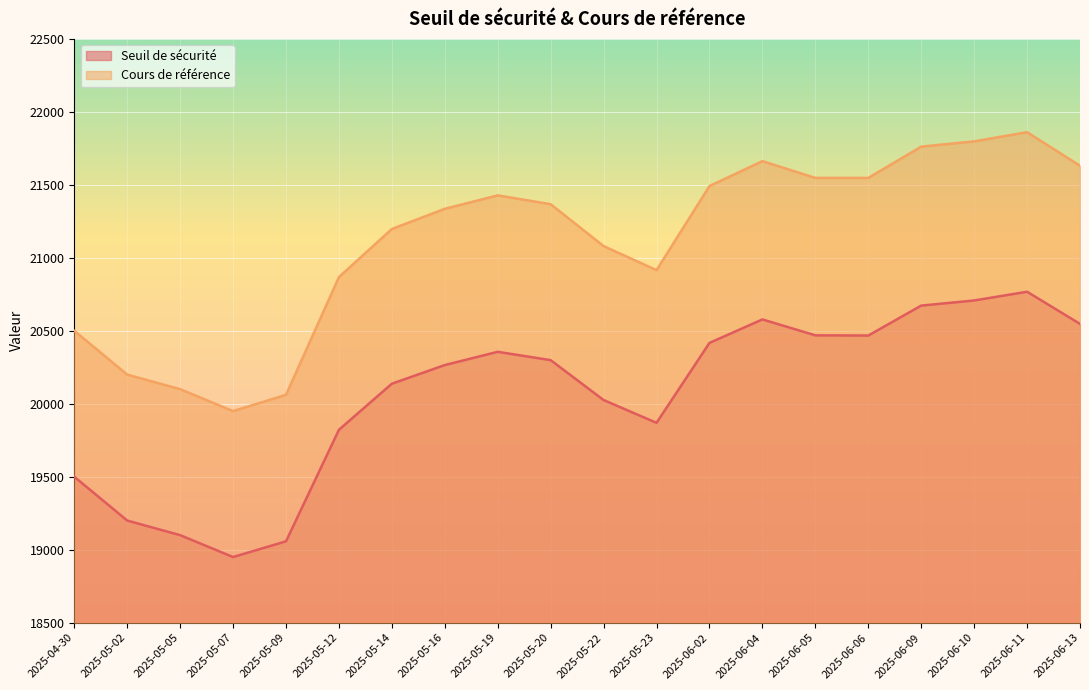

True or false: Cours de référence and Seuil de sécurité cross at least once.

False